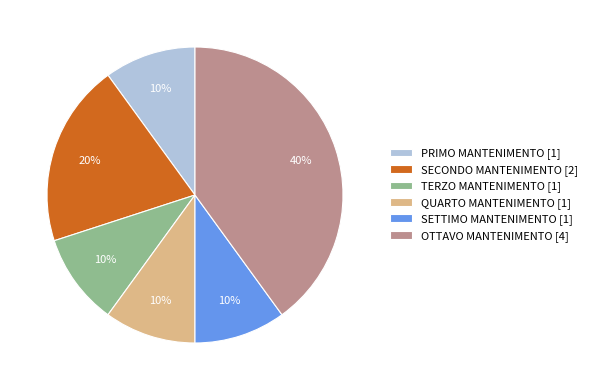

Is there any slice that represents more than half of the pie?

No